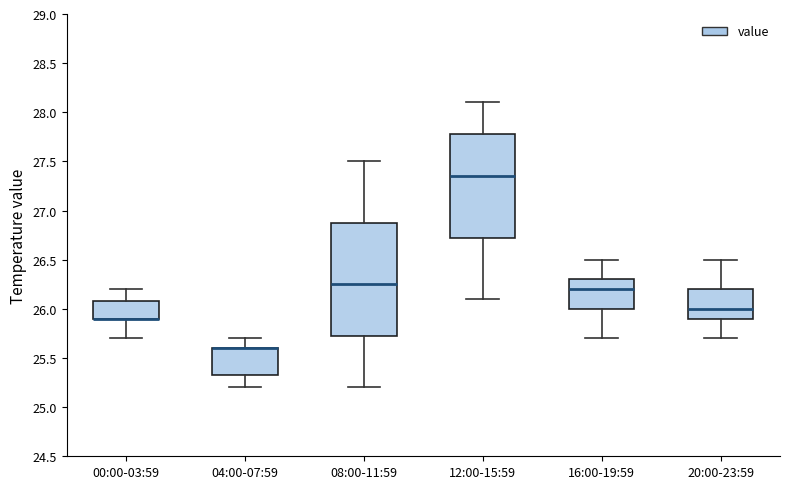

Which box is the tallest, from its lower edge to its upper edge?

08:00-11:59